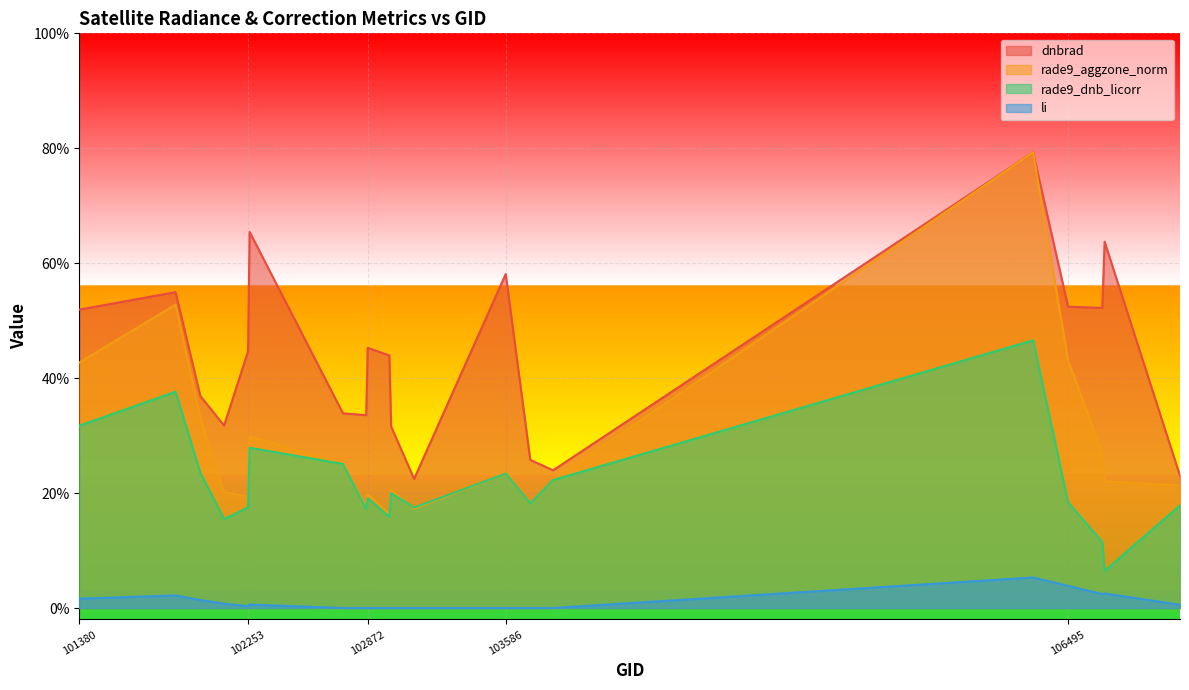

At which category is the sum across all series the highest?

106314